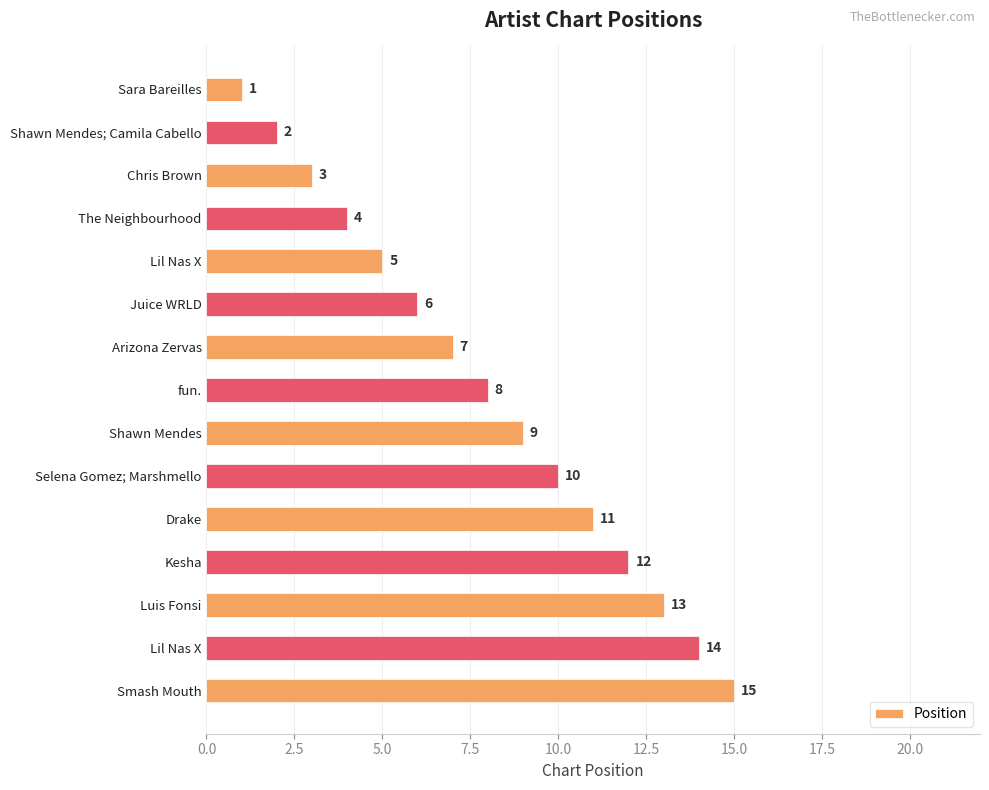

Count the number of data series in this chart.

1